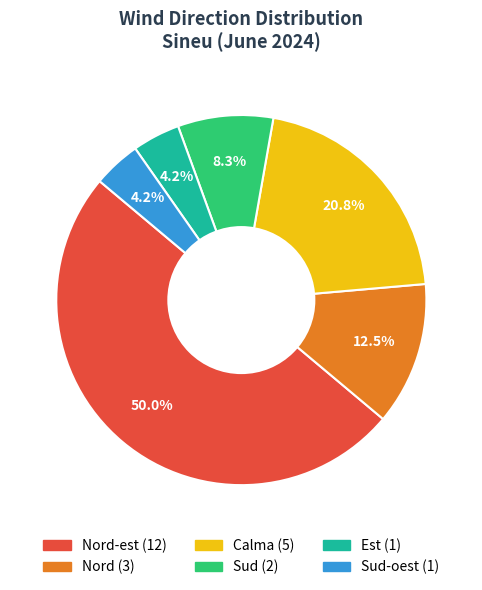

Count the number of slices in the pie.

6